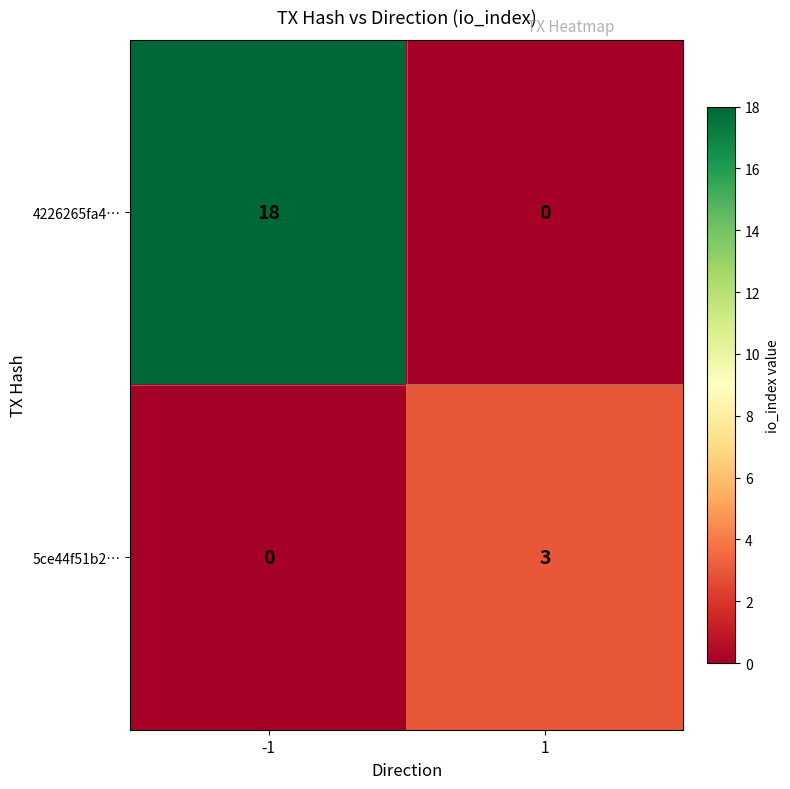

At which category is the sum across all series the highest?

-1